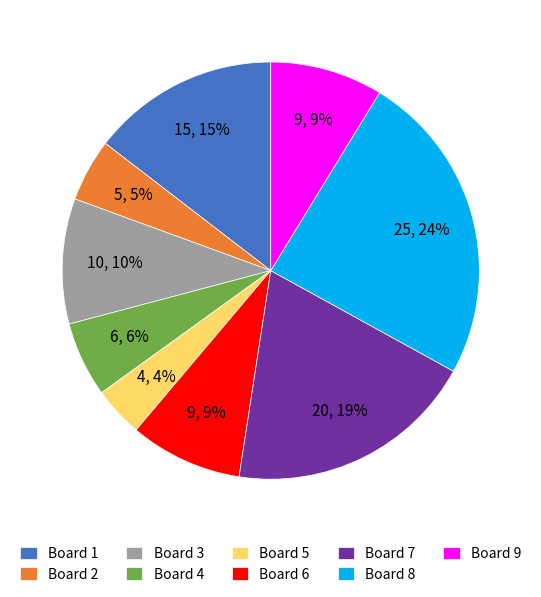

Count the number of slices in the pie.

9